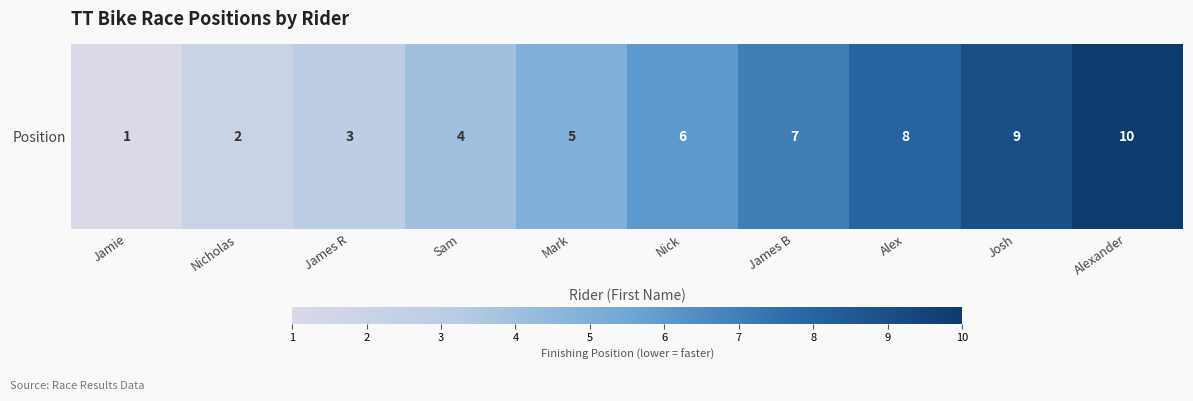

What is the change in value from James B to Josh?

+2